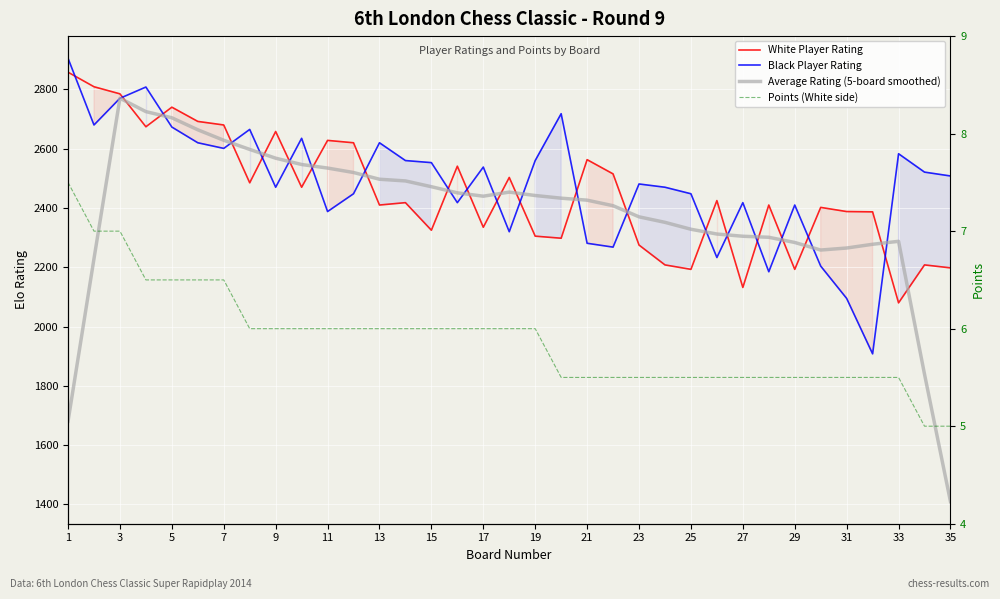

Which series has the widest spread of values?

Average Rating (5-board smoothed)